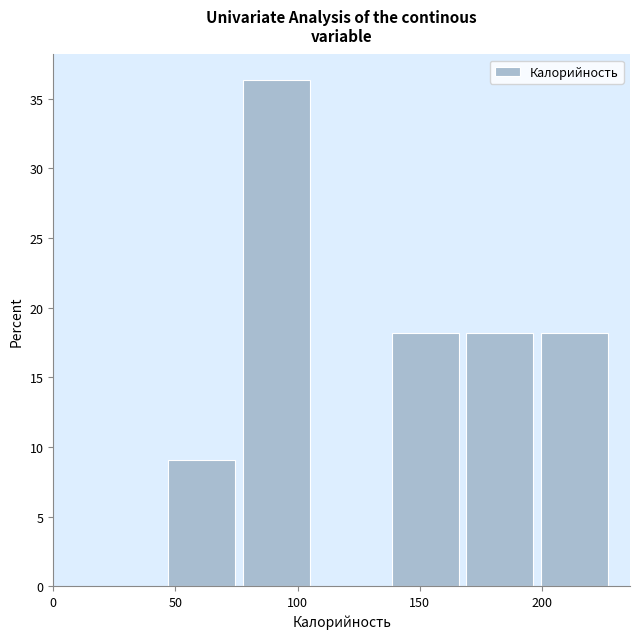

Which range on the x-axis has the tallest bar?

77.5 to 108.0